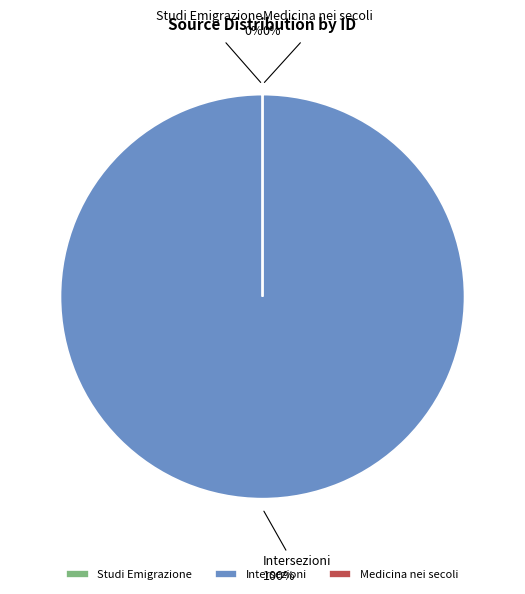

Do Medicina nei secoli and Intersezioni together represent more than half of the pie?

Yes